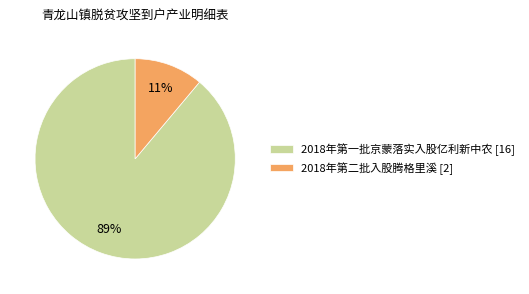

Which category has the smallest portion of the pie?

2018年第二批入股腾格里溪